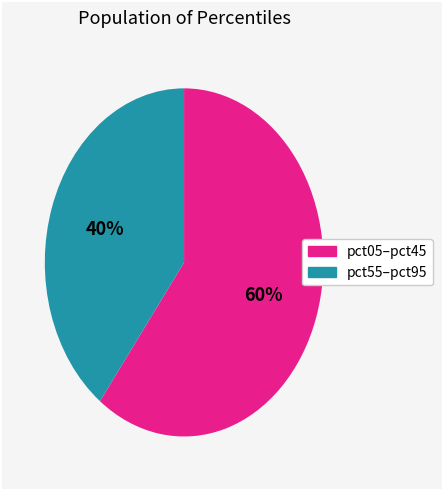

Is there any slice that represents more than half of the pie?

Yes